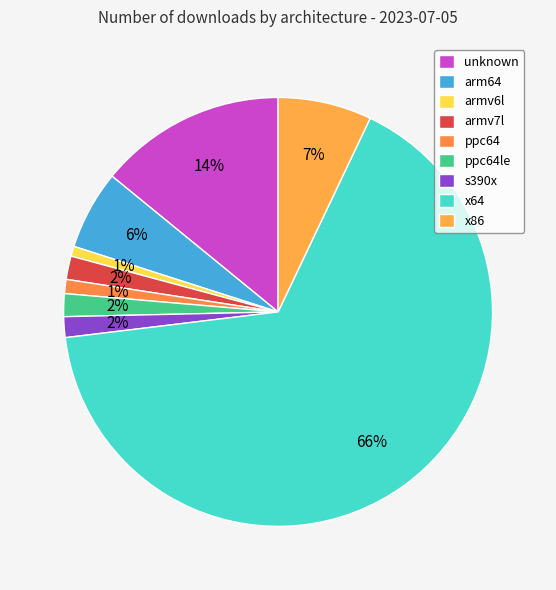

What percentage is the ppc64 slice, to the nearest percent?

1%